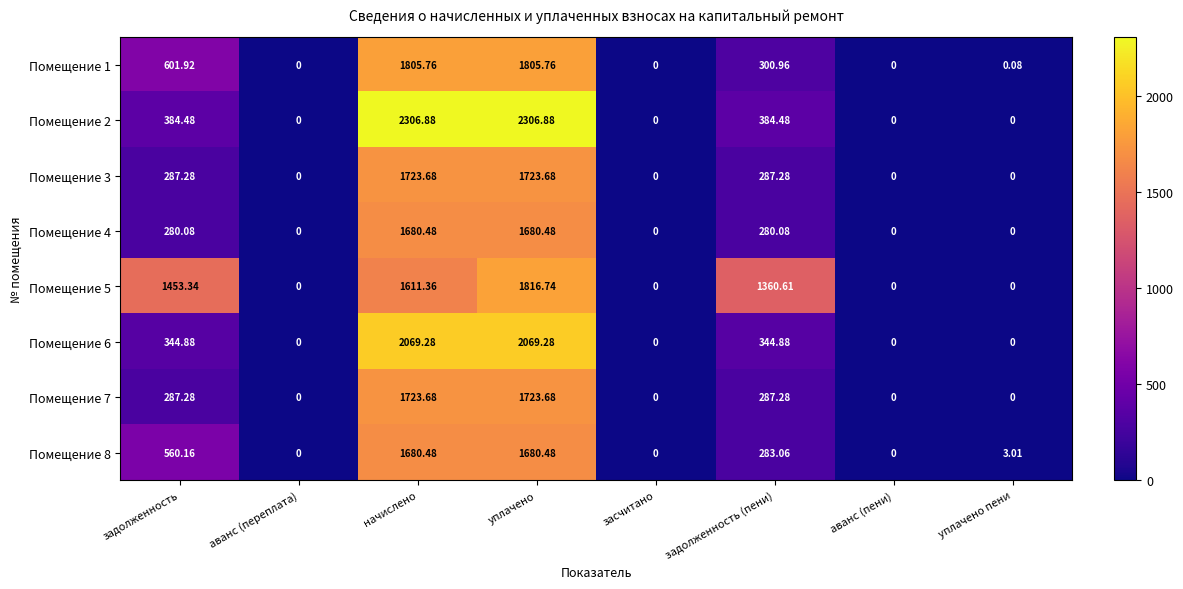

At which label does Помещение 2 first exceed 384?

задолженность